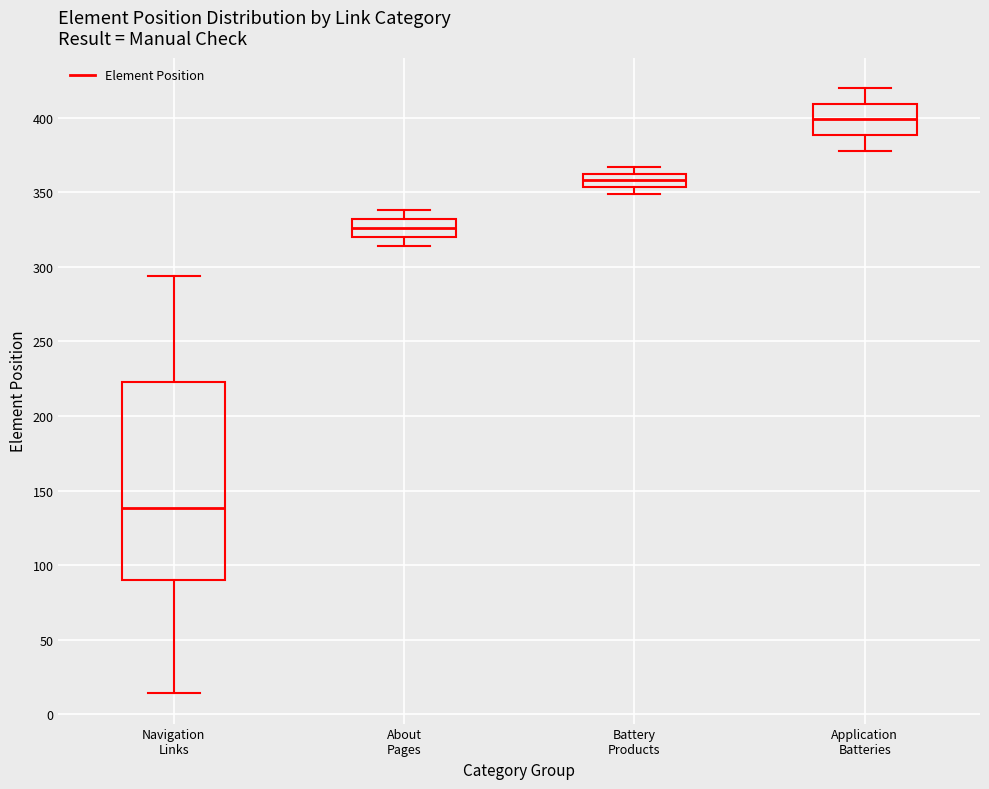

Reading left to right, transcribe this box plot: for each box, give where its median line is, the range the box spans, and where its two whiskers end, as read against the y-axis. The values are not printed on the chart, so give them approximately, as read against the axis.

Navigation Links: median 140, box 90 to 225, whiskers 15 to 295
About Pages: median 325, box 320 to 330, whiskers 315 to 340
Battery Products: median 360, box 355 to 365, whiskers 350 to 365 (just above the box's upper edge)
Application Batteries: median 400, box 390 to 410, whiskers 380 to 420